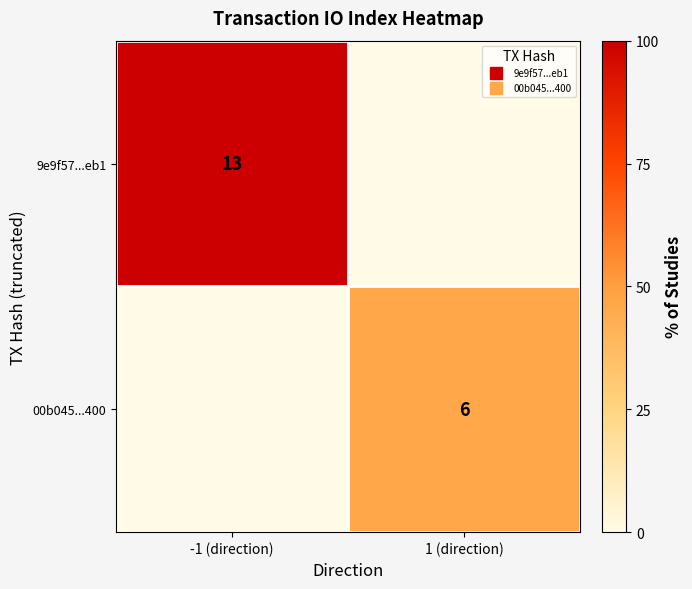

True or false: 00b045...400 has a value of 10.7 at 1 (direction).

False